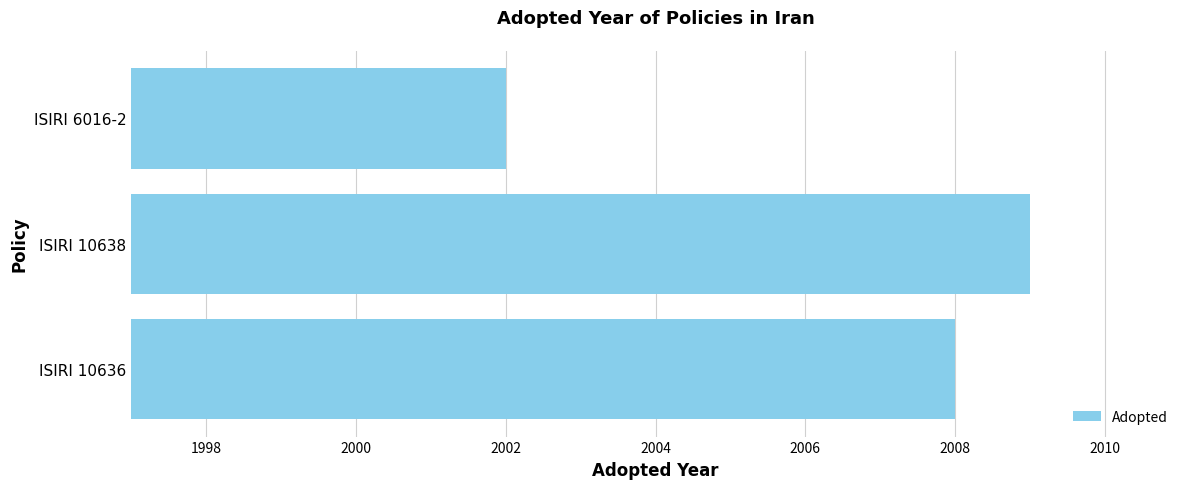

Are the bars grouped side by side (vs. stacked)?

No